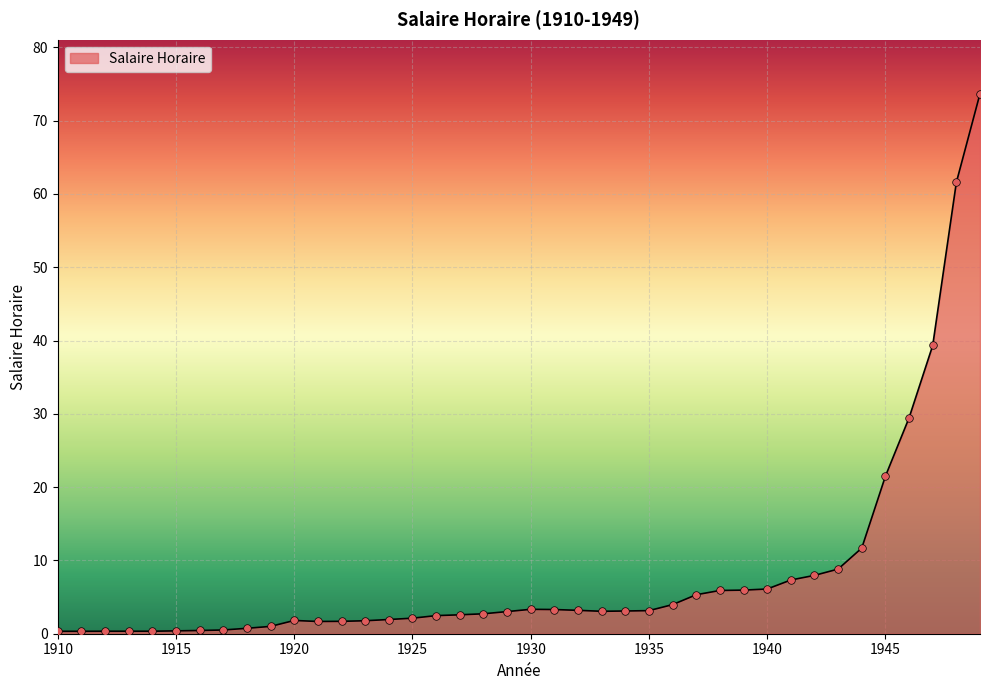

What is the maximum value shown in the chart?

73.7